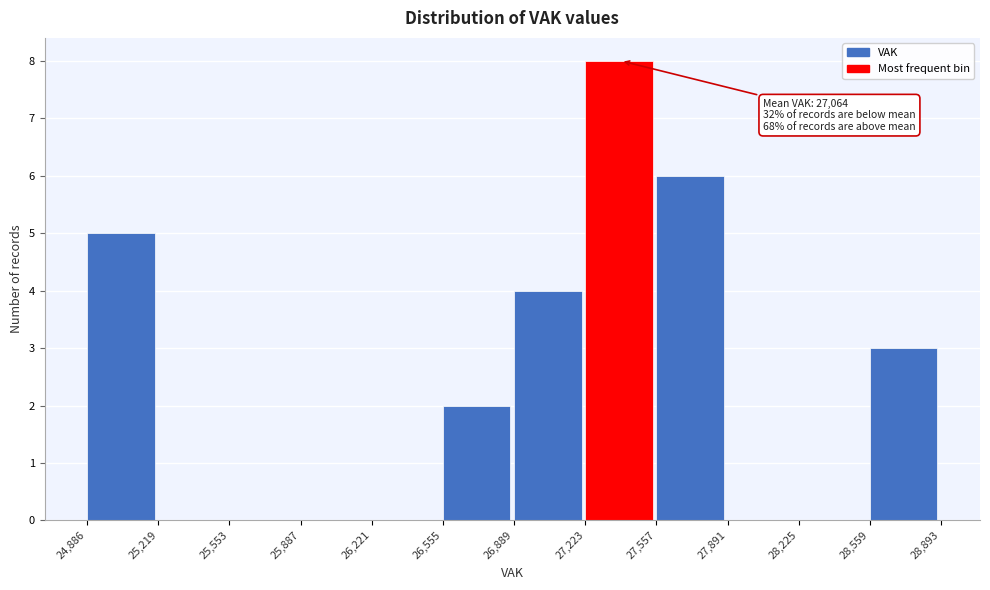

Over which range of the x-axis is the bar tallest?

27,223 to 27,557